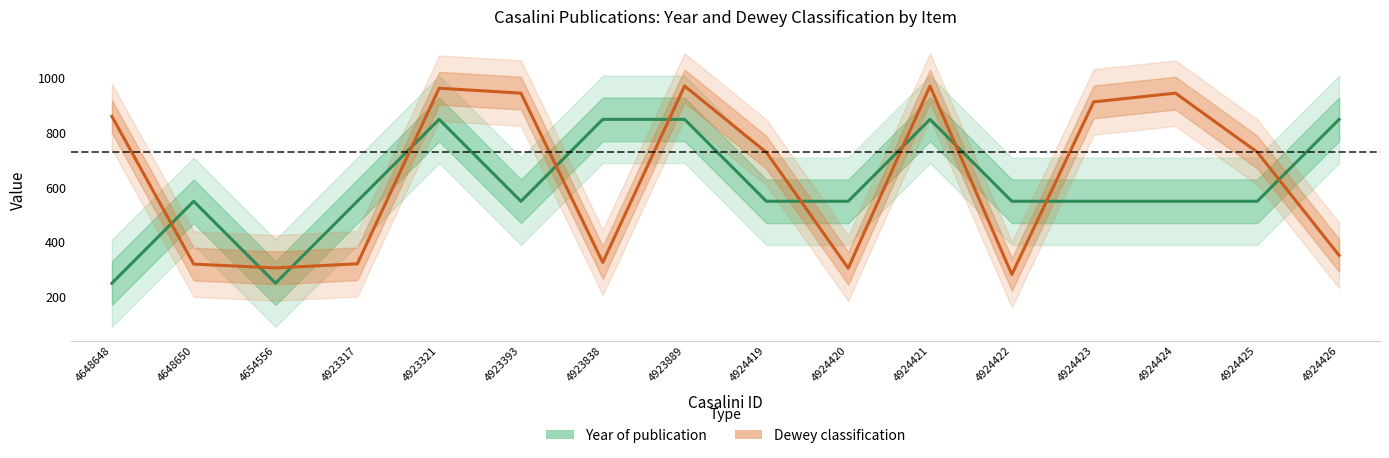

Between 4923321 and 4924423, which is larger?

4923321